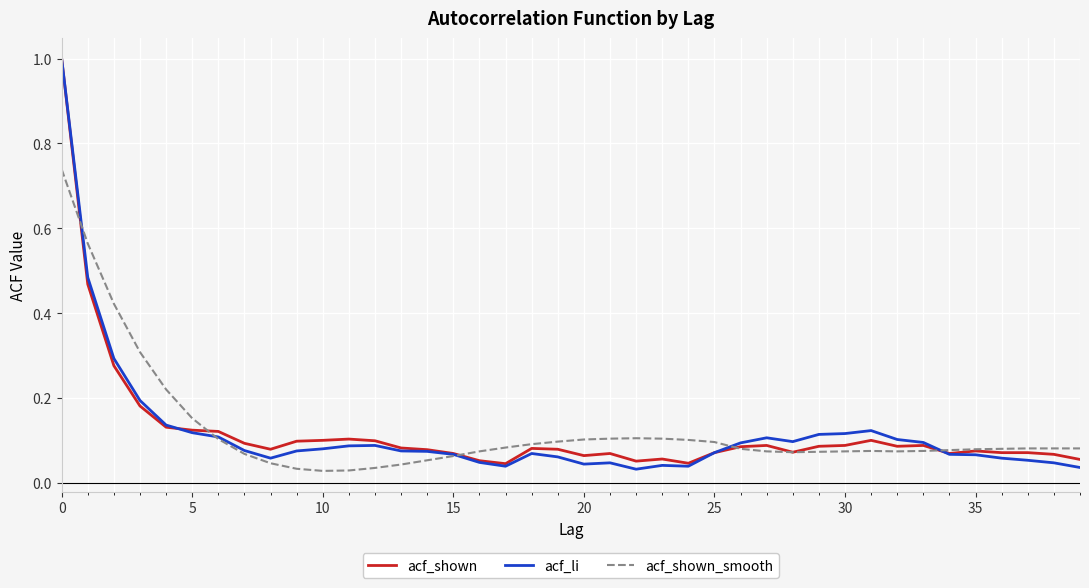

In acf_shown_smooth, how many points are lower than both neighbors (excluding endpoints)?

3